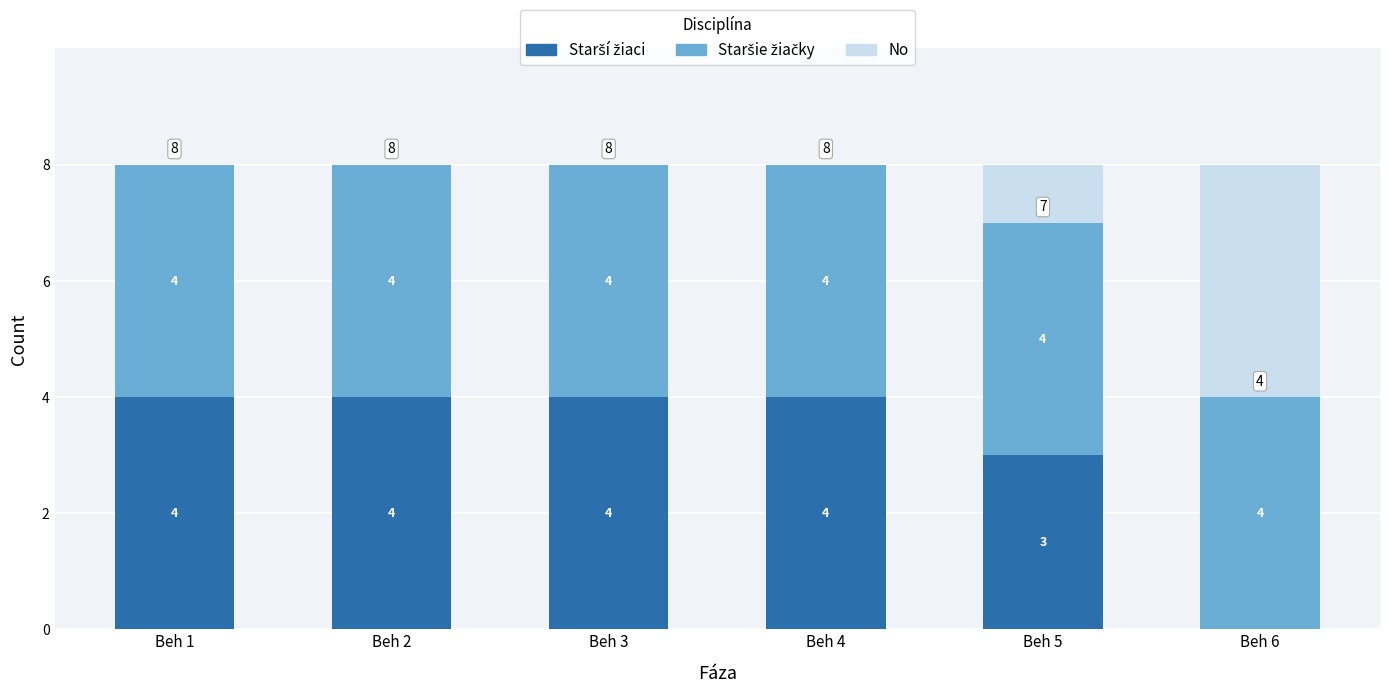

What is the total value across all series at Beh 6?

8